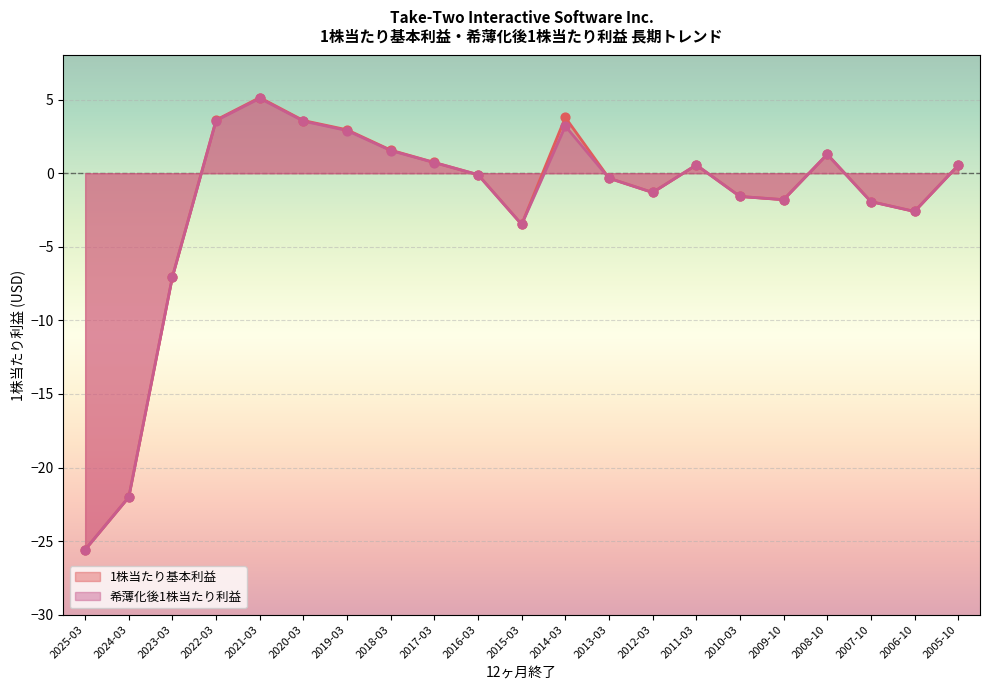

At which category is the sum across all series the highest?

2021-03